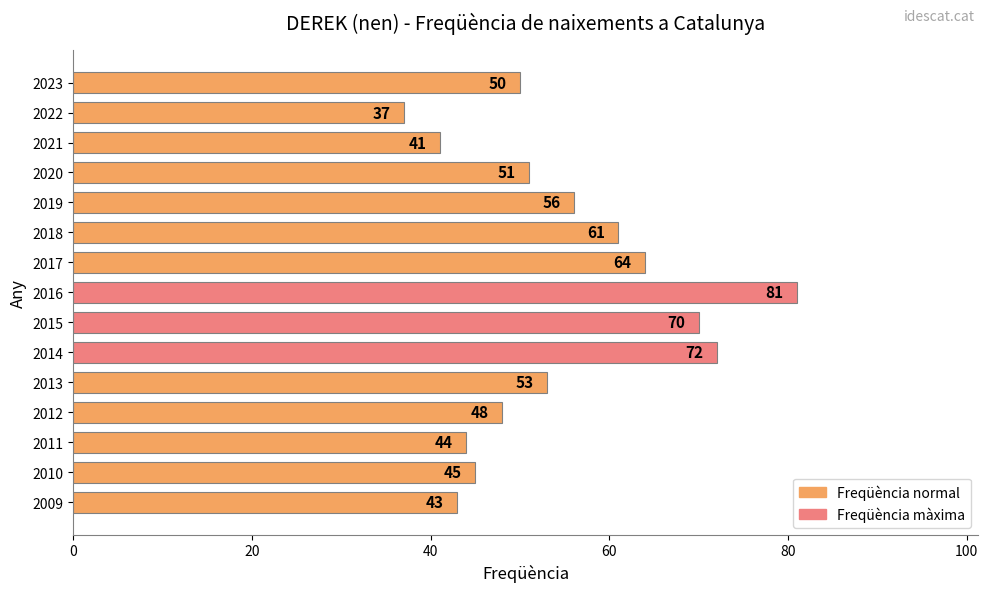

What is the average value?

54